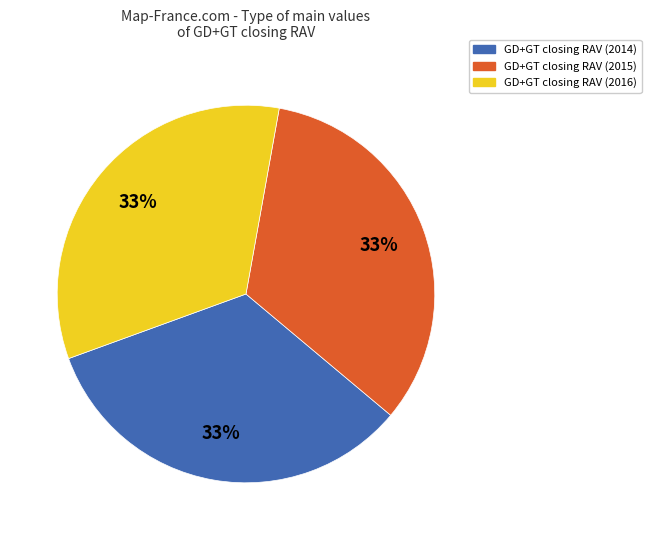

Is it true that GD+GT closing RAV (2015) is 33% of the pie?

True